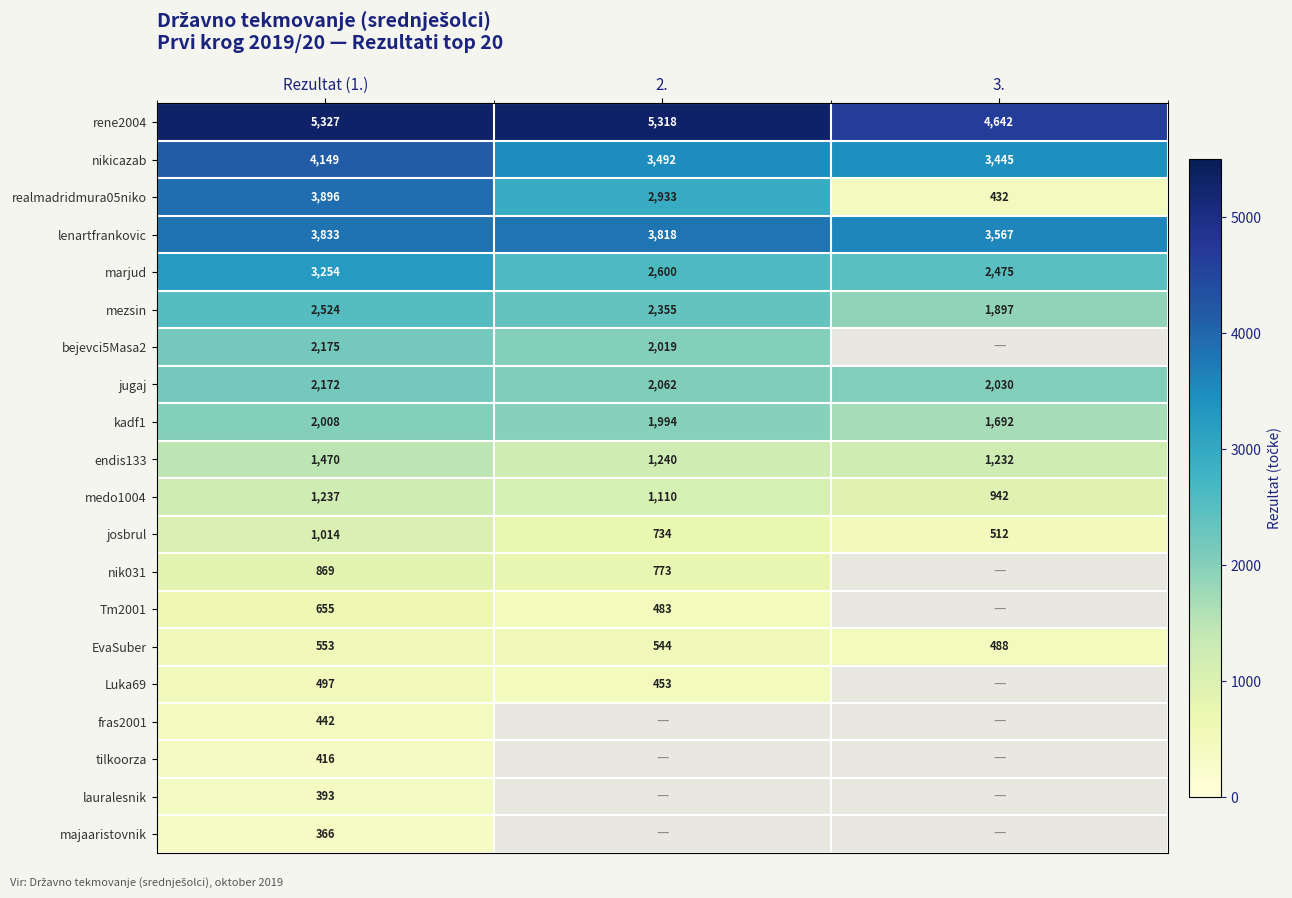

At how many categories does at least one series exceed 2839?

3